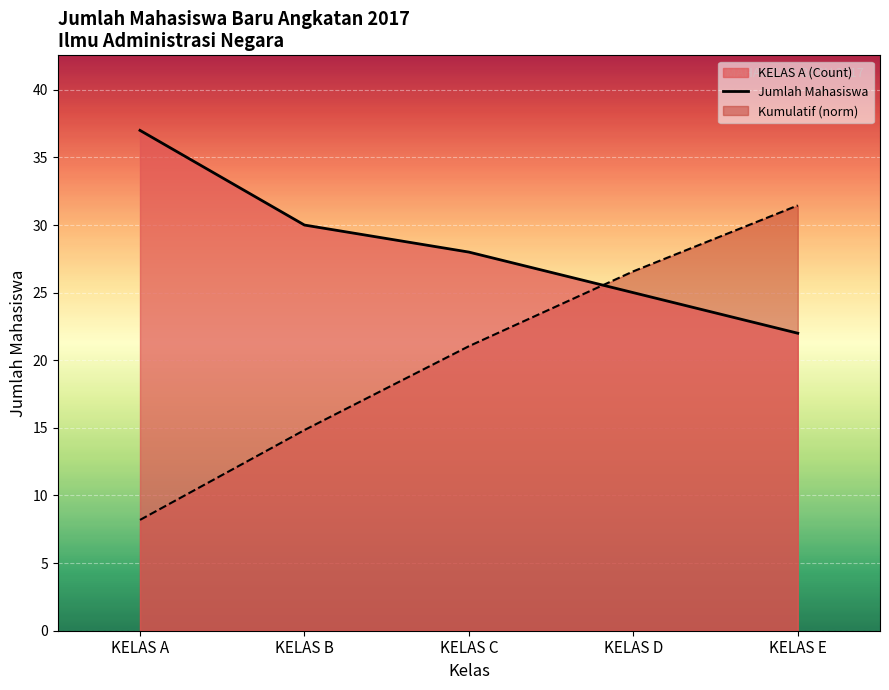

Which label corresponds to the smallest value in the chart?

KELAS A